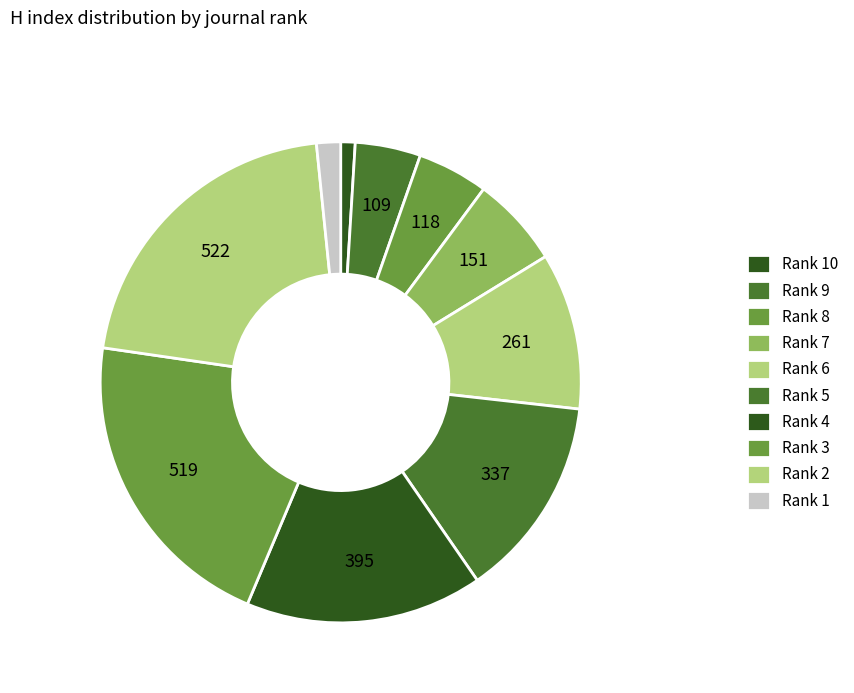

What percentage is the Rank 2 slice, to the nearest percent?

21%